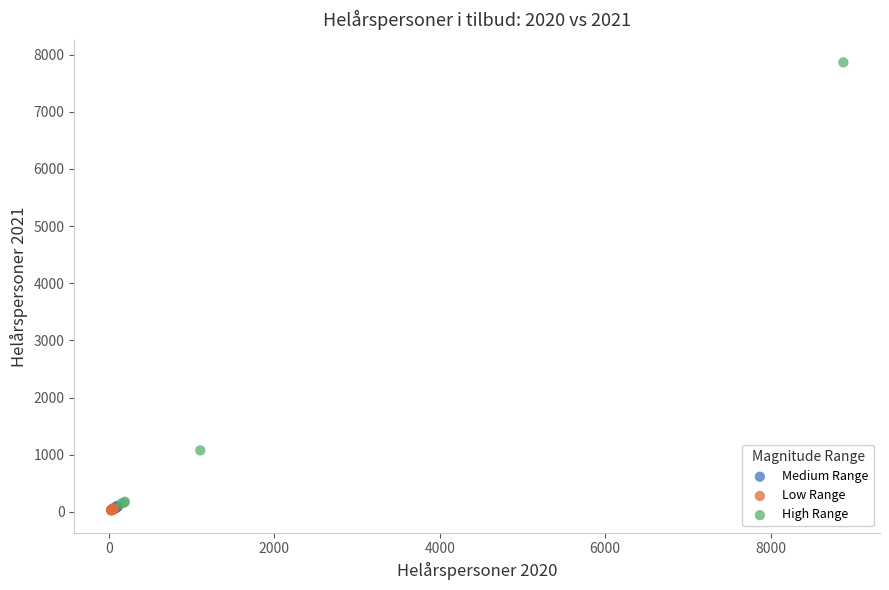

Which series has the widest spread of Y values?

High Range